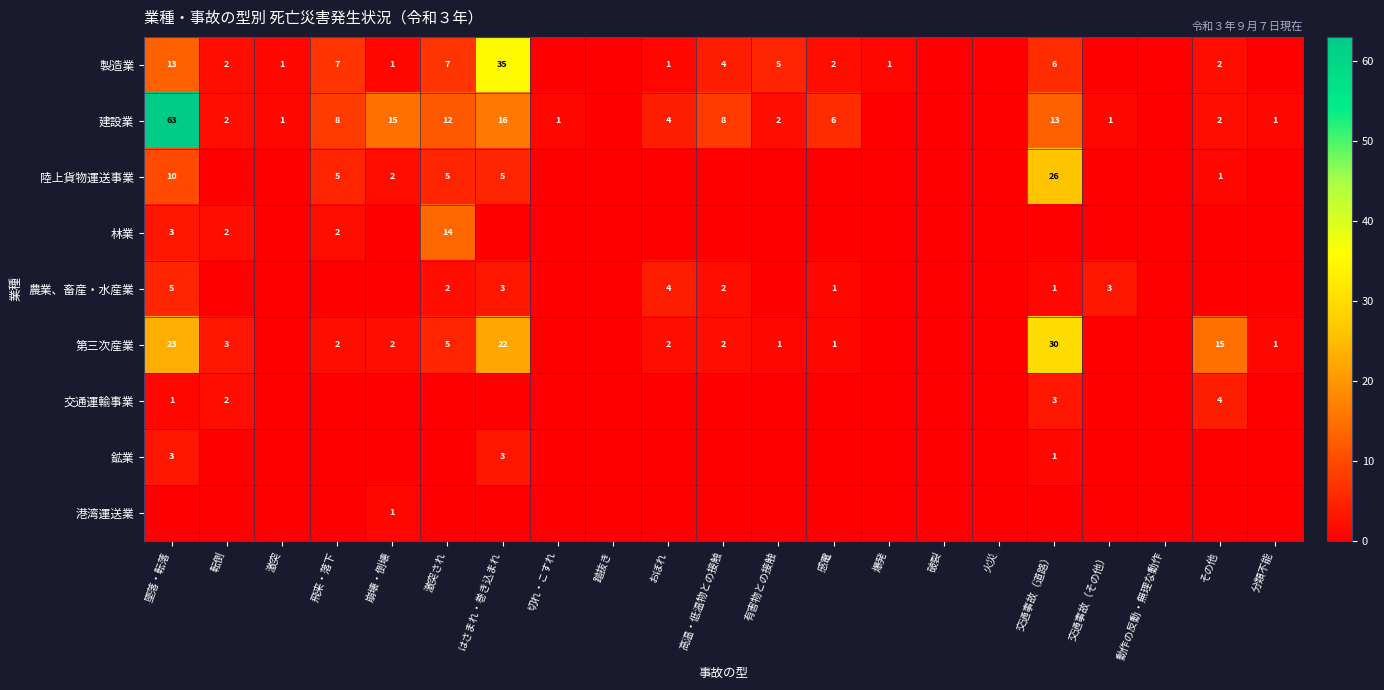

Which label corresponds to the smallest value in the chart?

切れ・こすれ